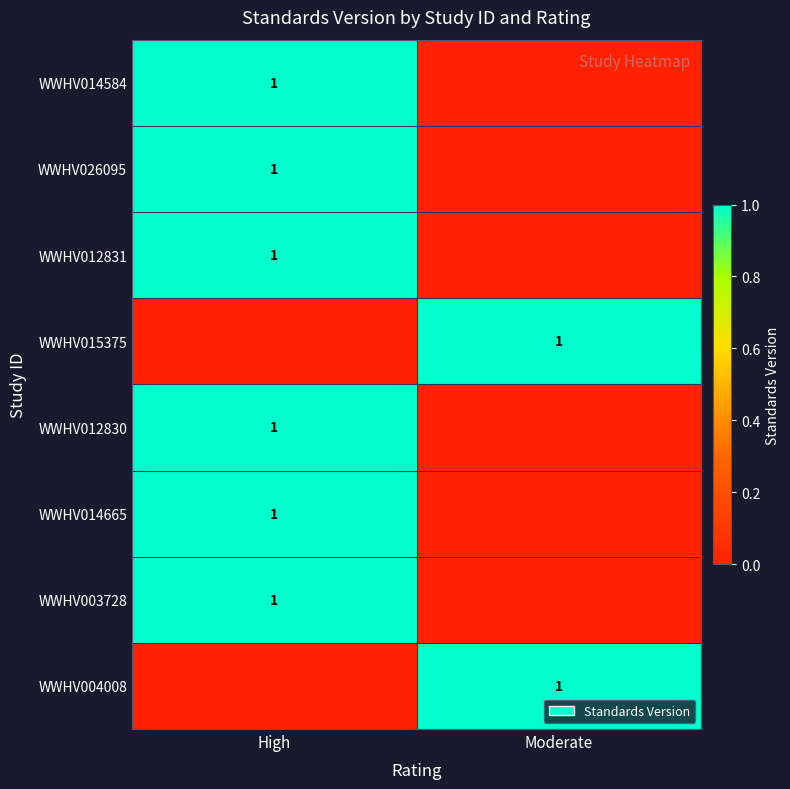

True or false: WWHV026095 has a value of 1 at High.

True